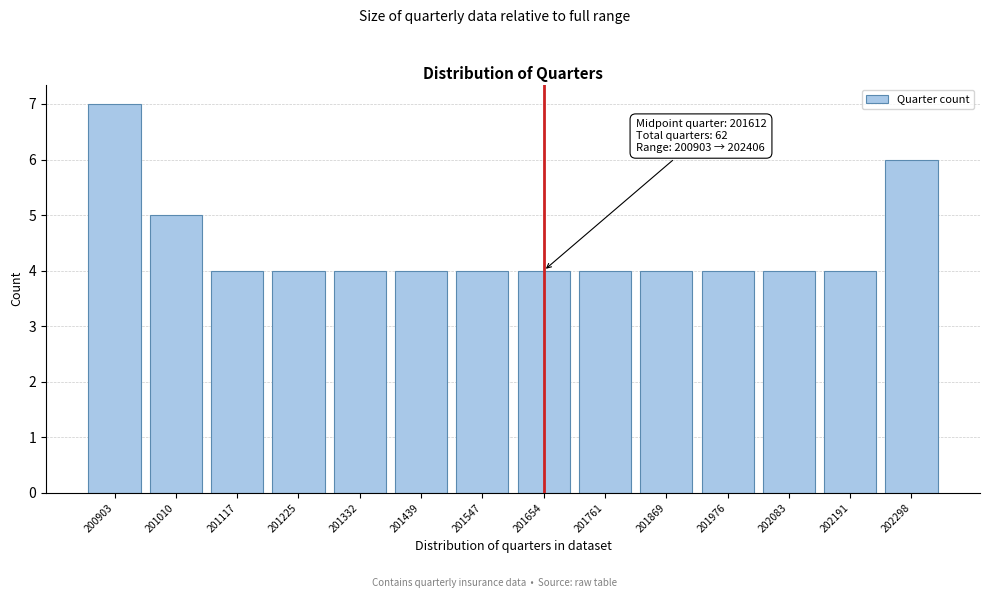

Reading left to right, transcribe all the data shown in this chart.

7	5	4	4	4	4	4	4	4	4	4	4	4	6